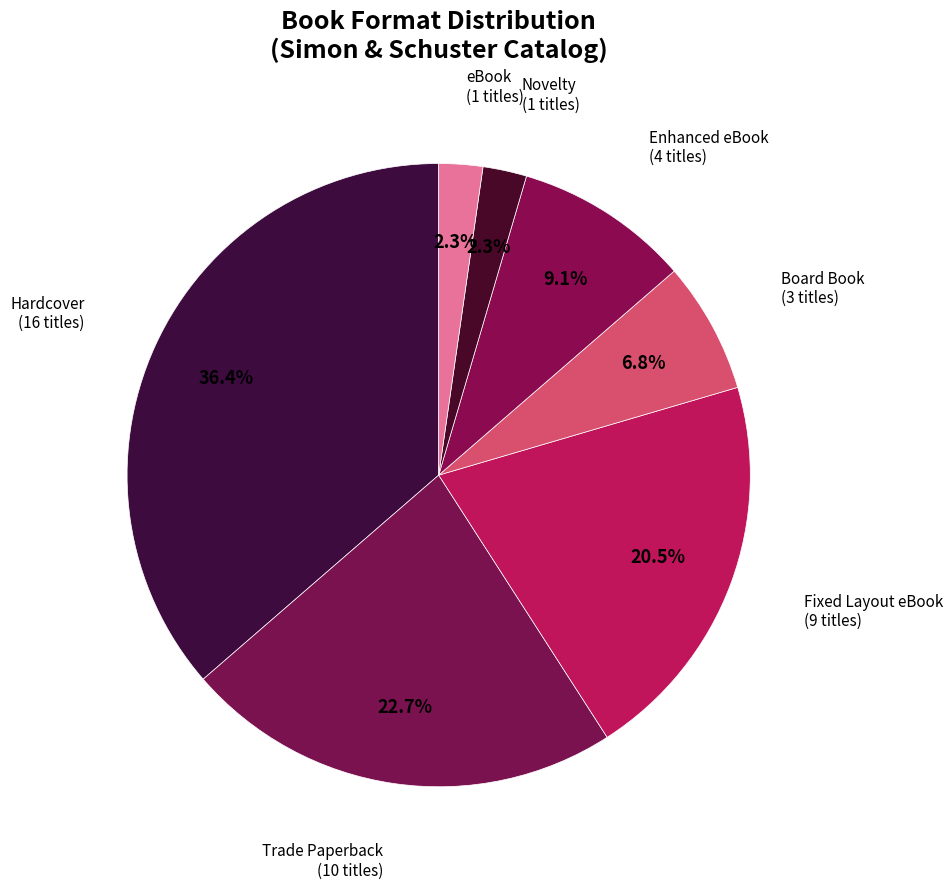

Rank the categories by value from highest to lowest.

Hardcover, Trade Paperback, Fixed Layout eBook, Enhanced eBook, Board Book, Novelty, eBook